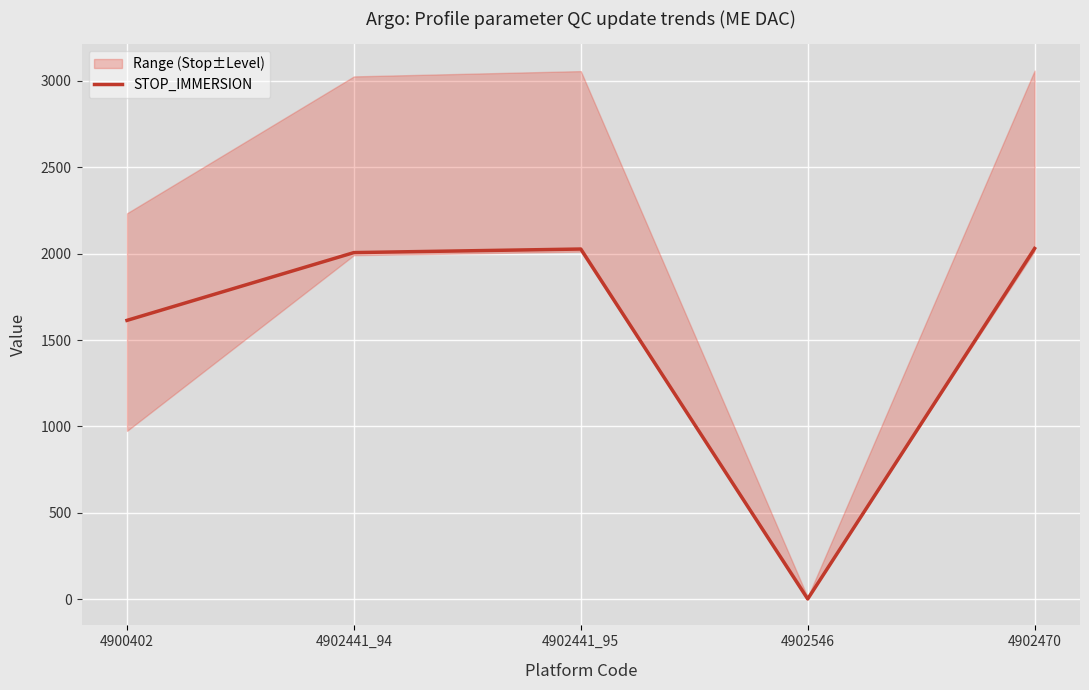

What is the average value?

1535.6